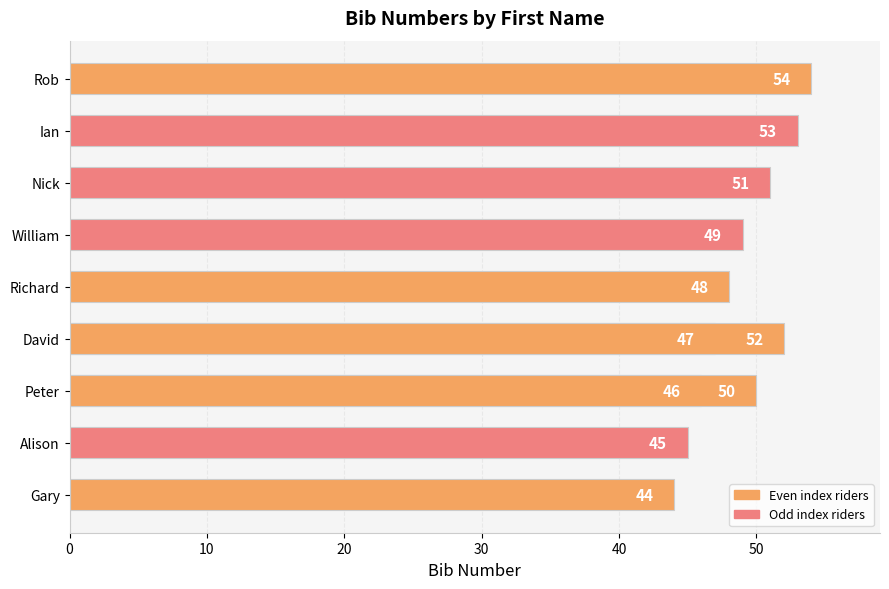

What is the greatest value displayed?

54